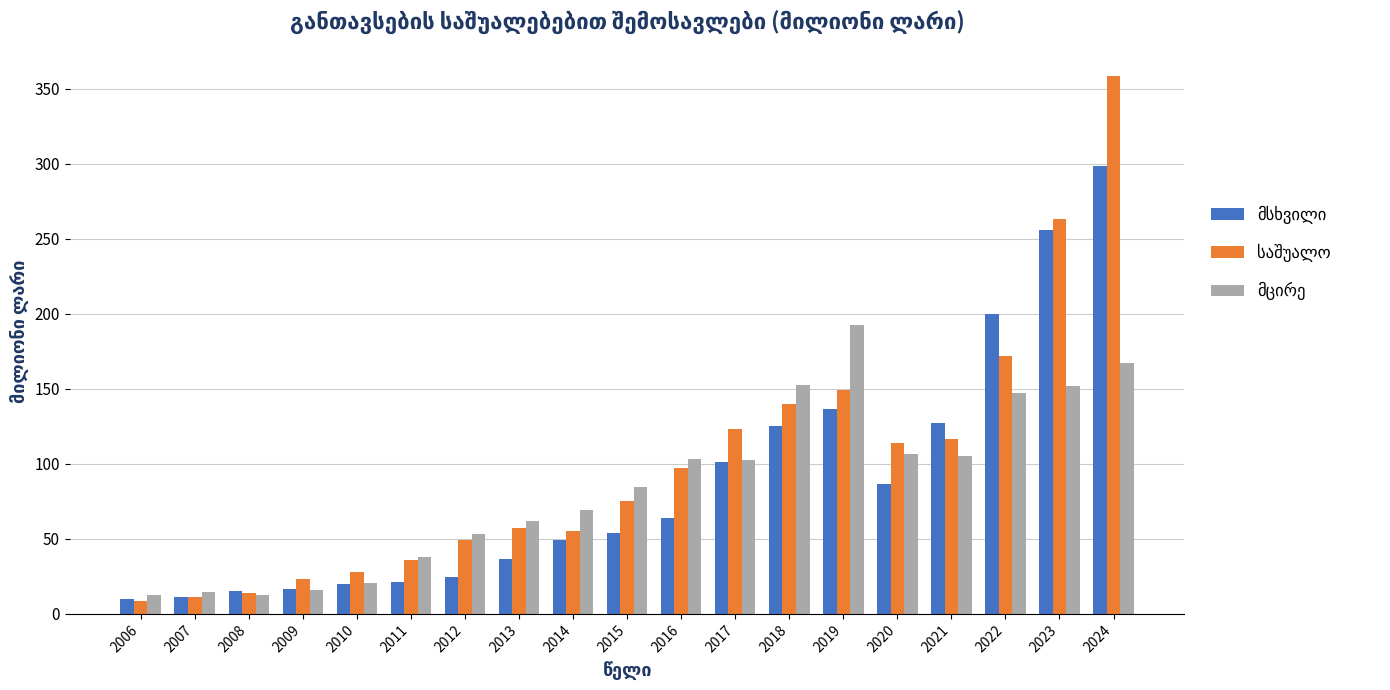

What is the total value across all series at 2022?

519.4